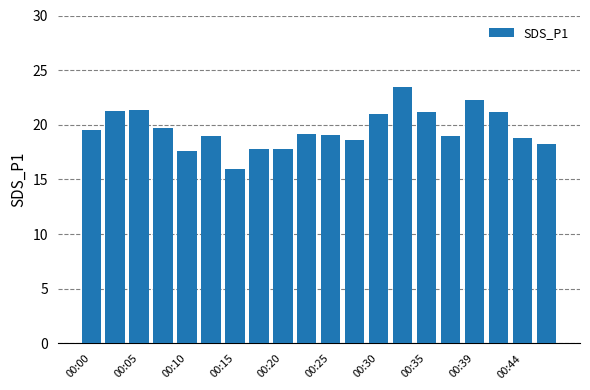

What is the greatest value displayed?

23.5